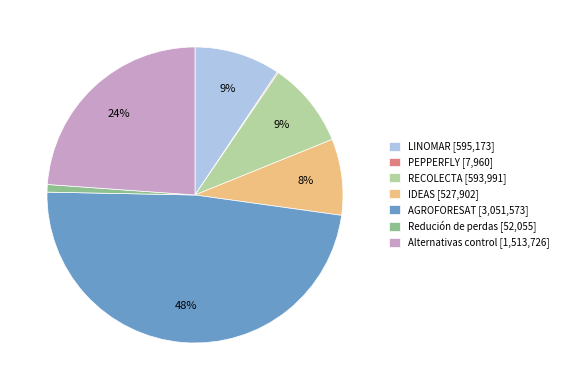

Is the sum of Alternativas control [1,513,726] and AGROFORESAT [3,051,573] greater than half?

Yes